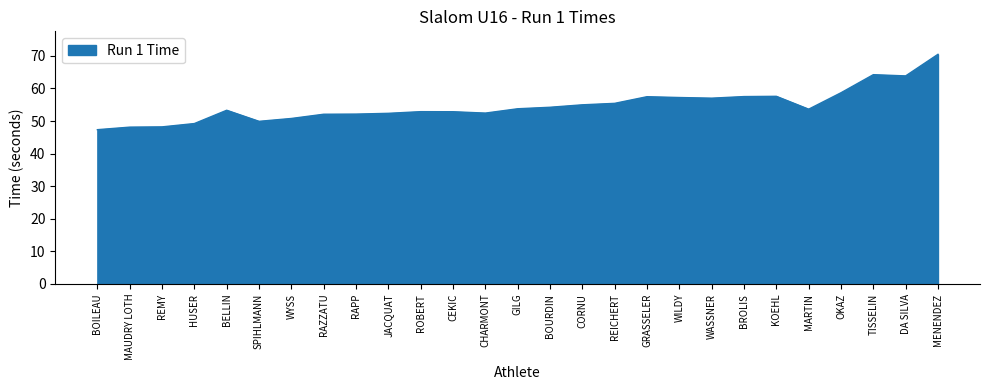

Read the value at OKAZ.

58.7